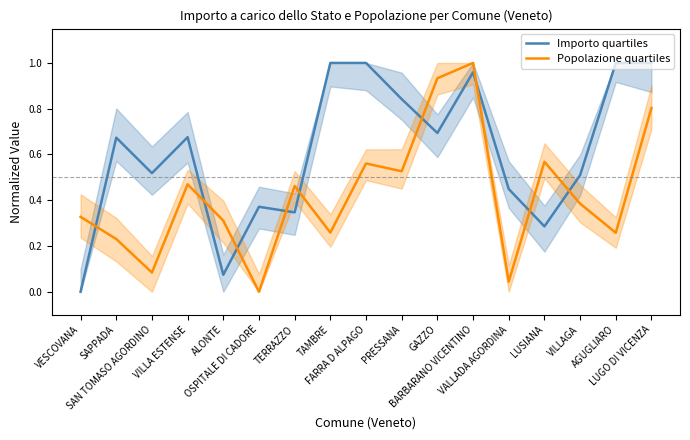

List the series in order of their peak value, lowest first.

Importo quartiles, Popolazione quartiles